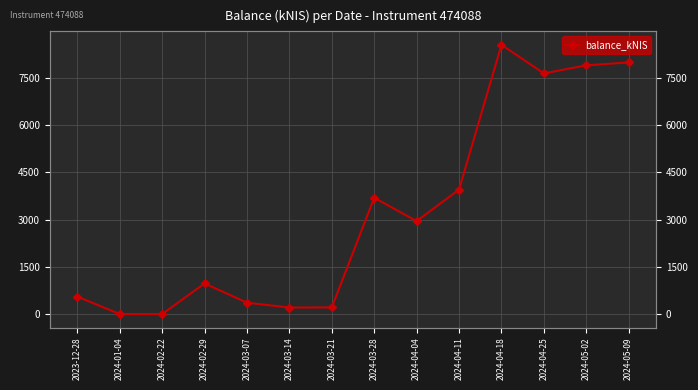

Between 2024-04-04 and 2024-05-02, which is larger?

2024-05-02